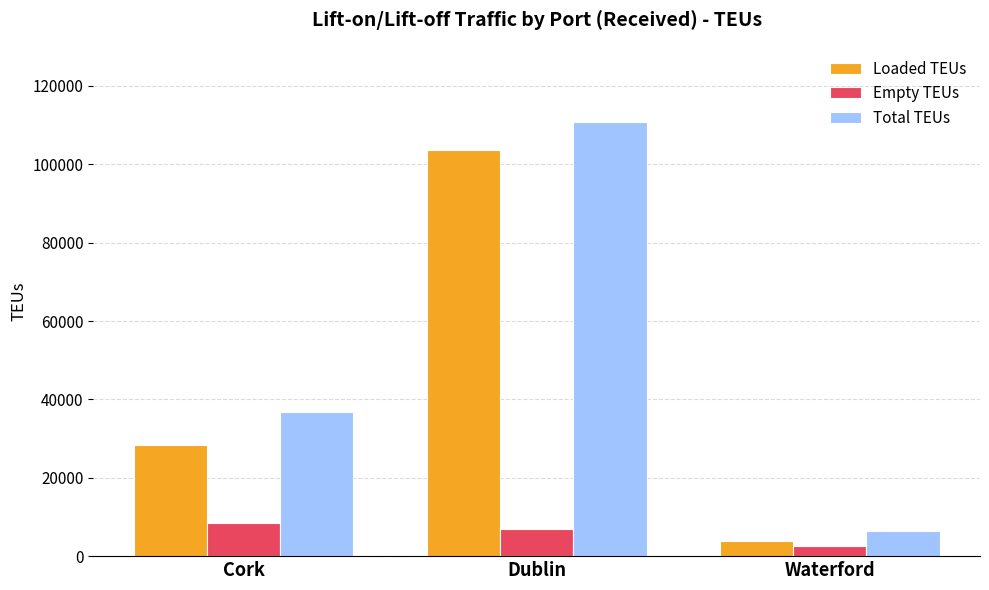

What is the label of the 2nd bar from the left?

Dublin